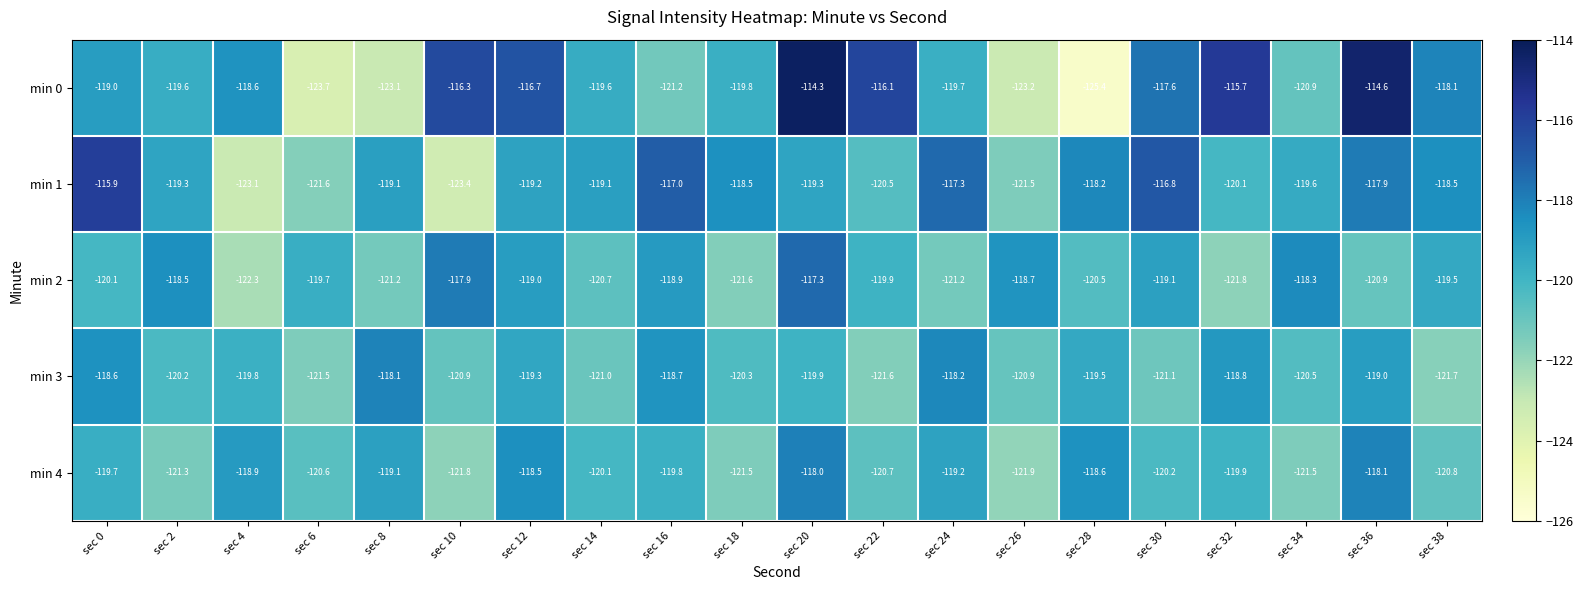

How many data points does each series have?

20